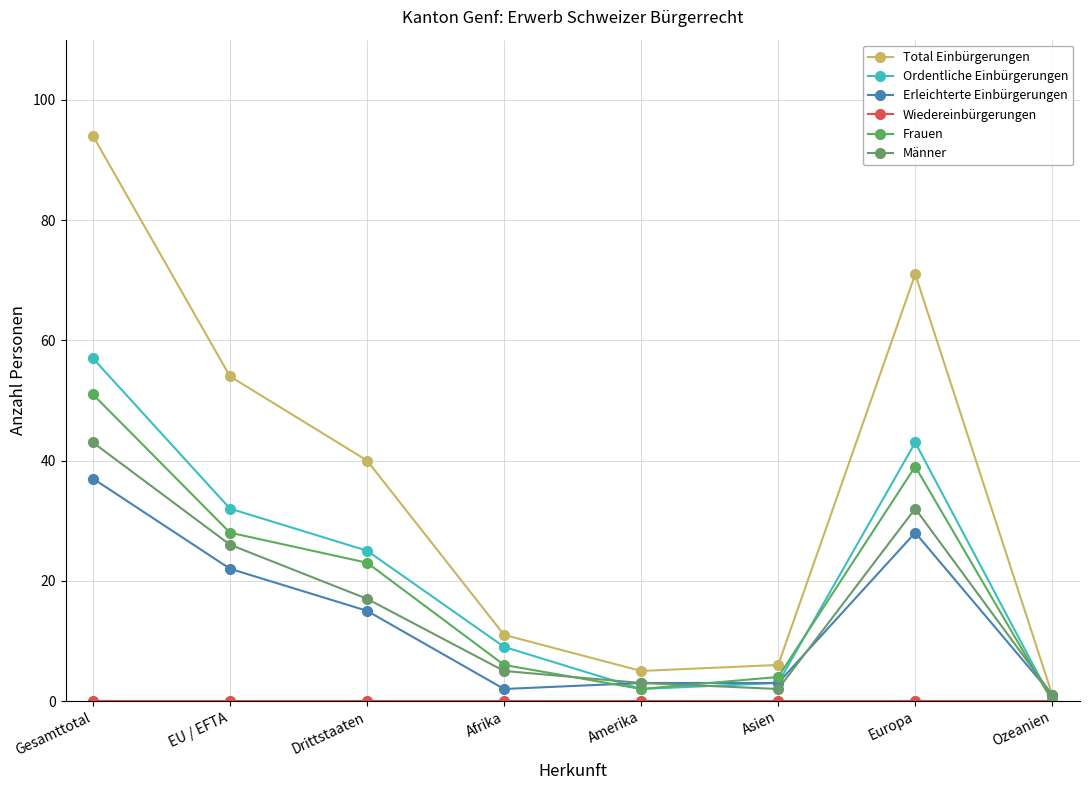

How many lines are shown in the chart?

6